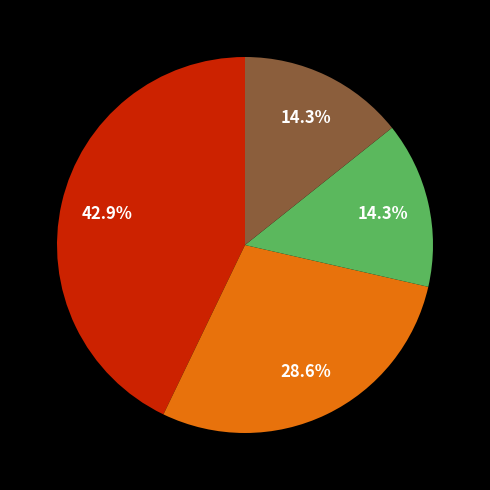

Does any single category account for the majority?

No